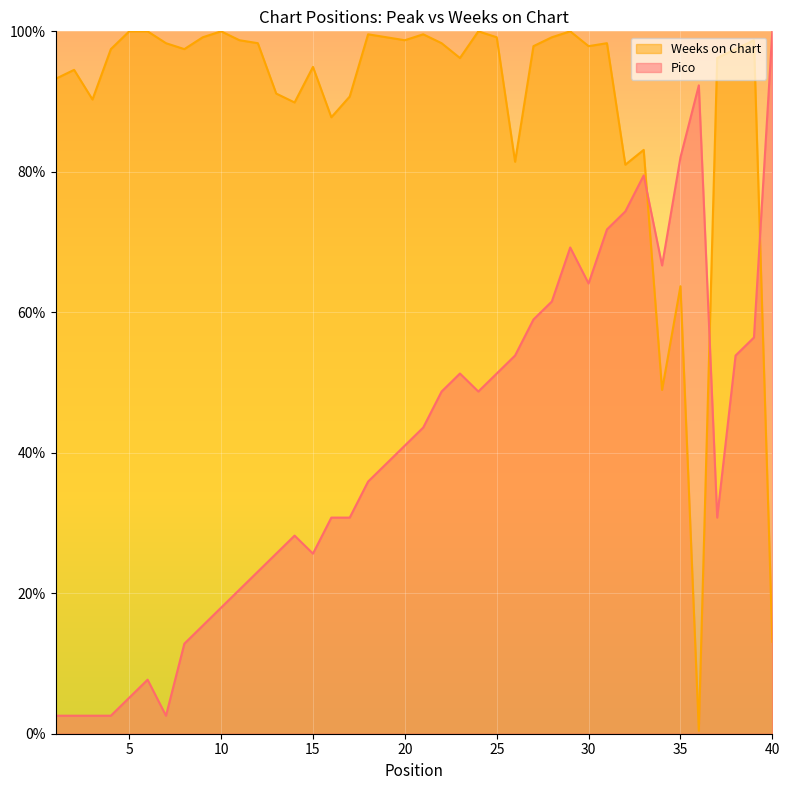

What are all the series names shown in the legend?

Weeks on Chart, Pico